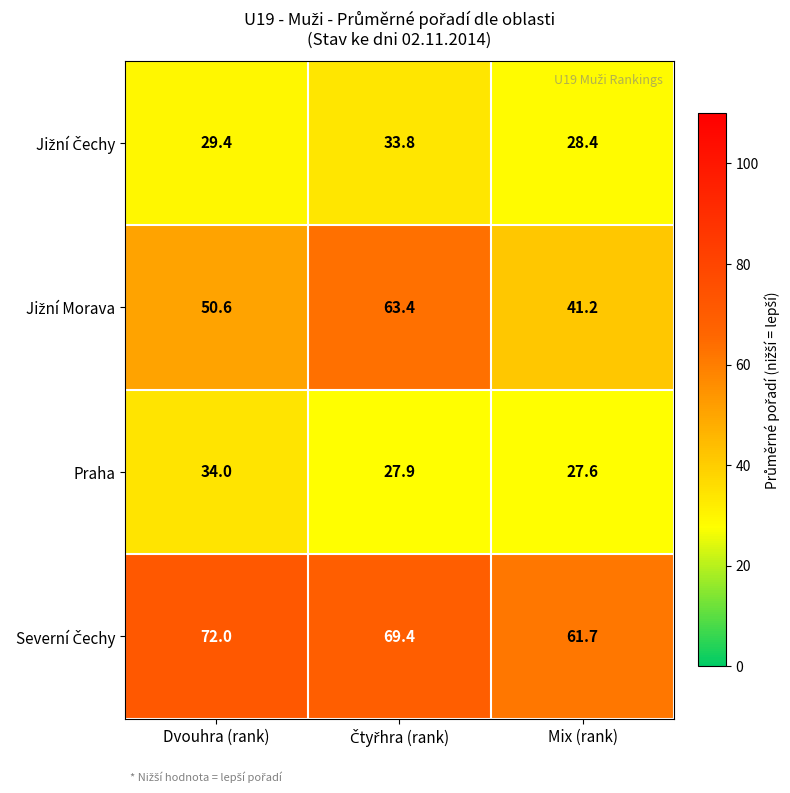

What is the spread (max minus min) of values at Dvouhra (rank)?

42.6